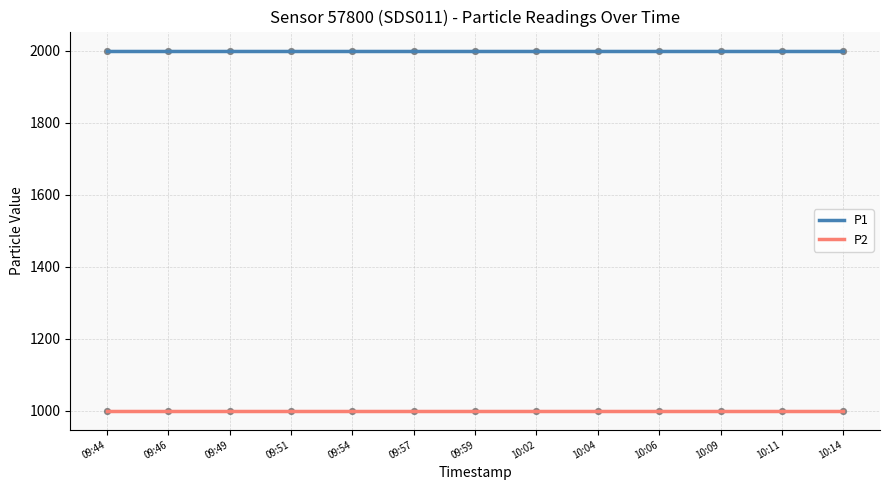

Which series has the largest total across all categories?

P1